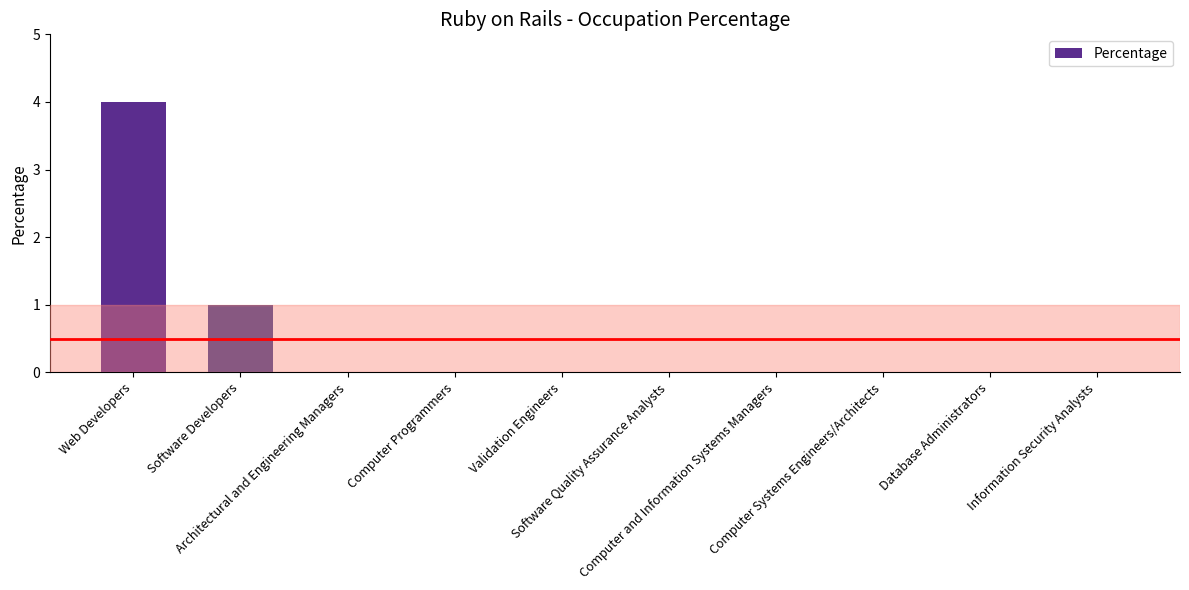

What is the greatest value displayed?

4